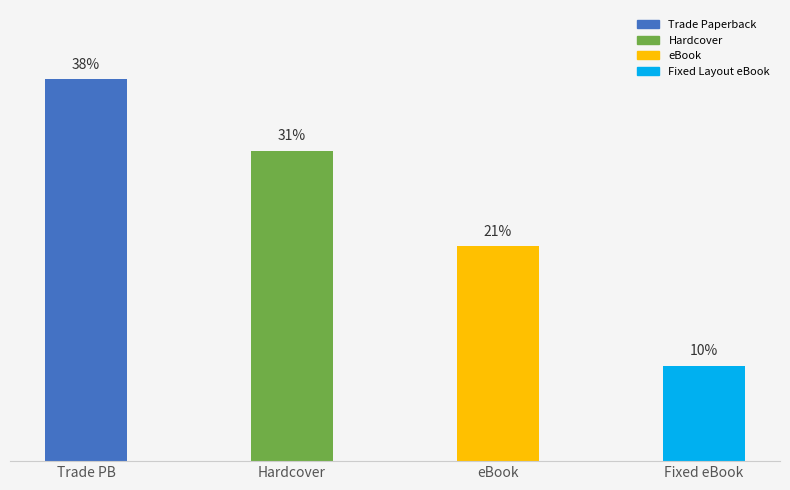

List the labels in order of value, largest first.

Trade PB, Hardcover, eBook, Fixed eBook